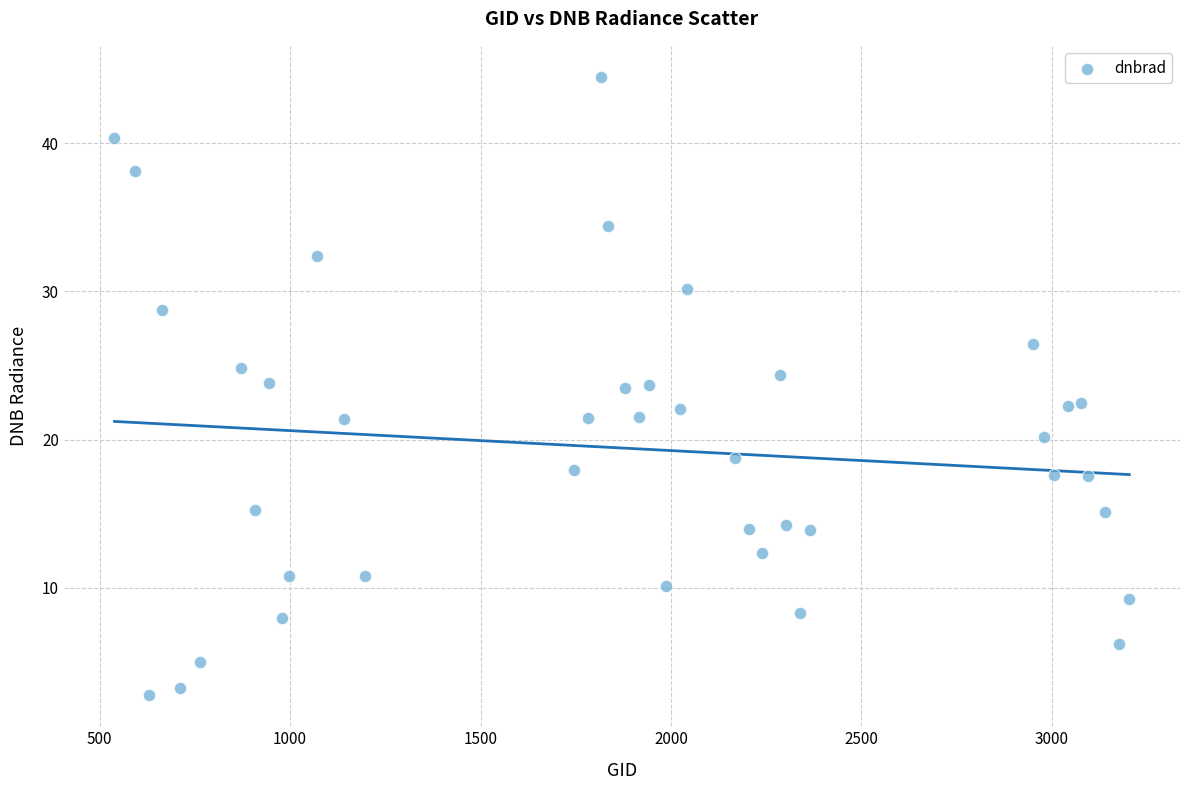

What is the range of X values (max minus min)?

2664.0